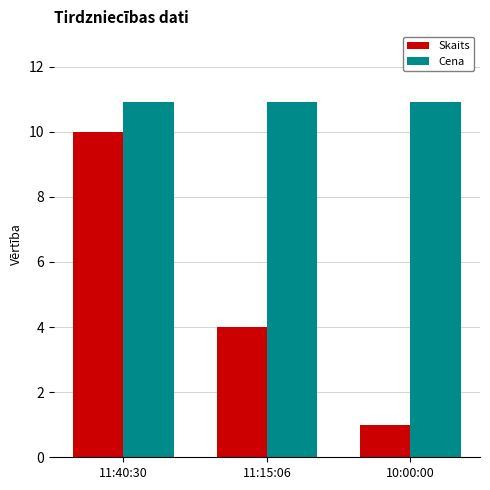

What are all the series names shown in the legend?

Skaits, Cena